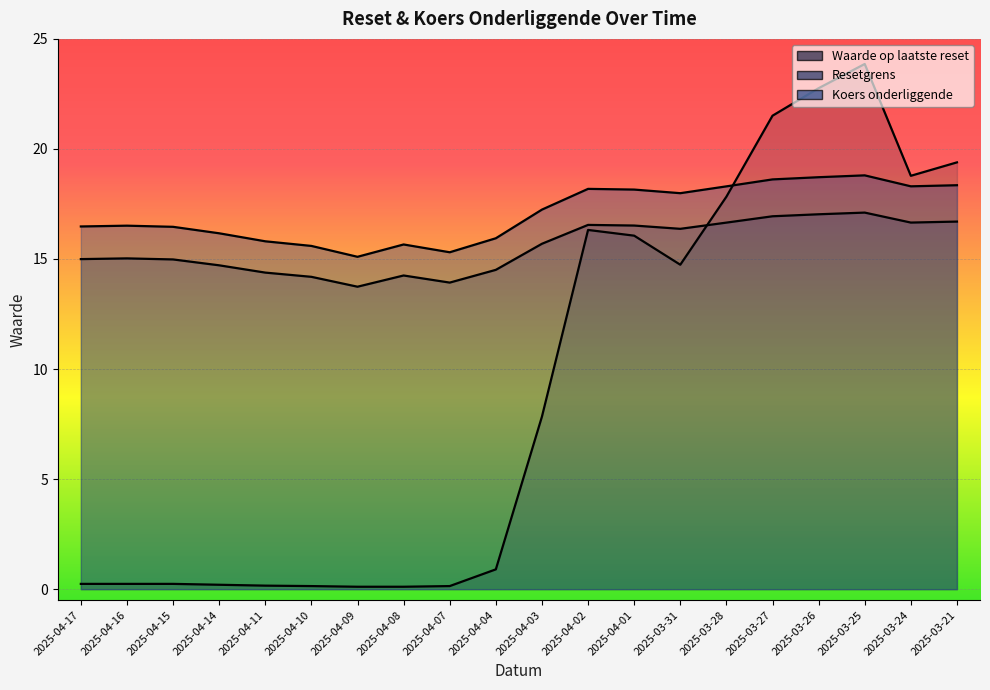

Rank the series at 2025-04-15 from highest to lowest value.

Koers onderliggende, Resetgrens, Waarde op laatste reset